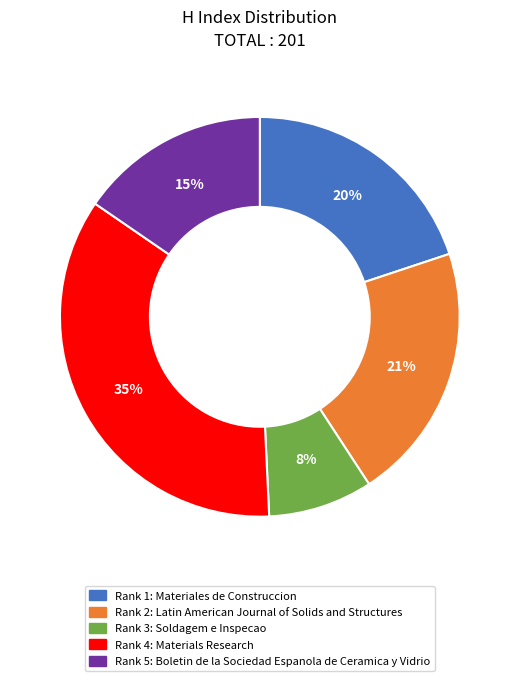

Does any single category account for the majority?

No